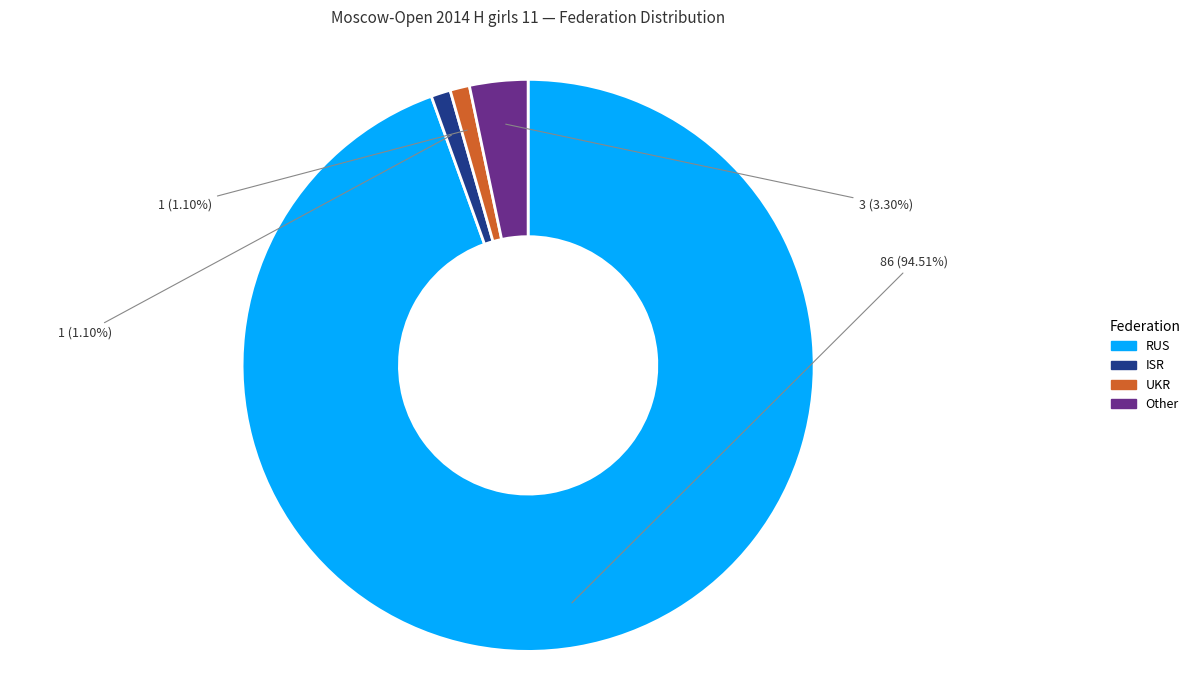

To the nearest percent, what percentage of the pie is Other?

3%